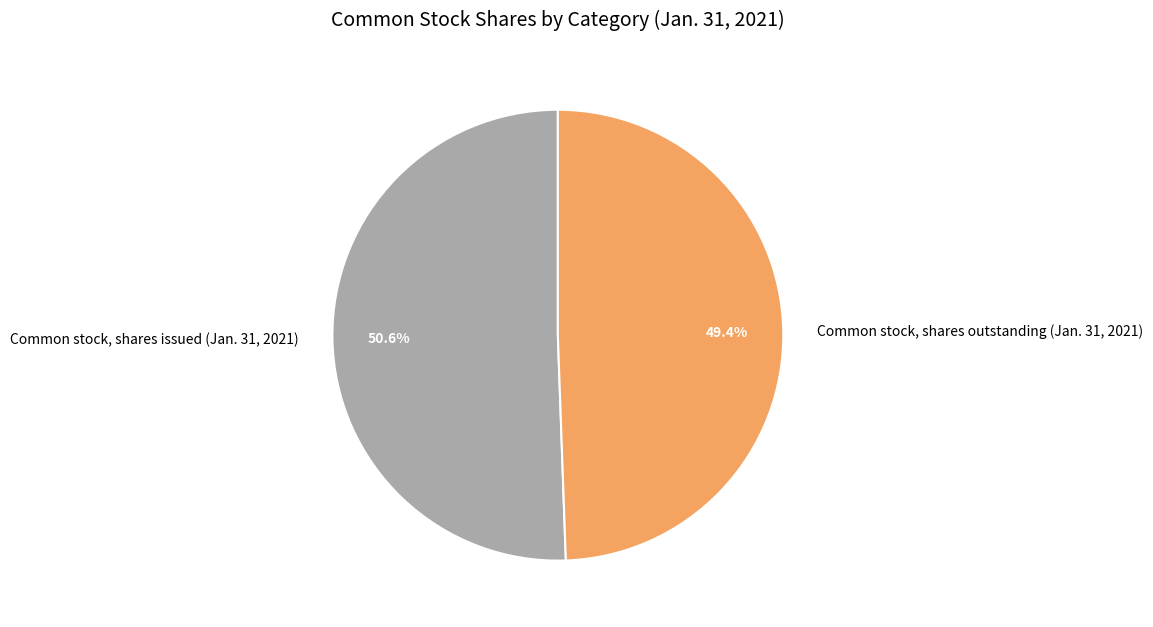

To the nearest percent, what is the difference between the largest and smallest slice percentages?

1%